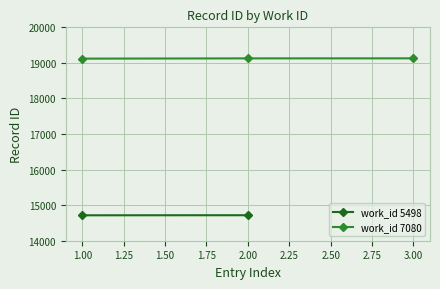

What is the value of the work_id 7080 point at the 2nd from the left?

19127